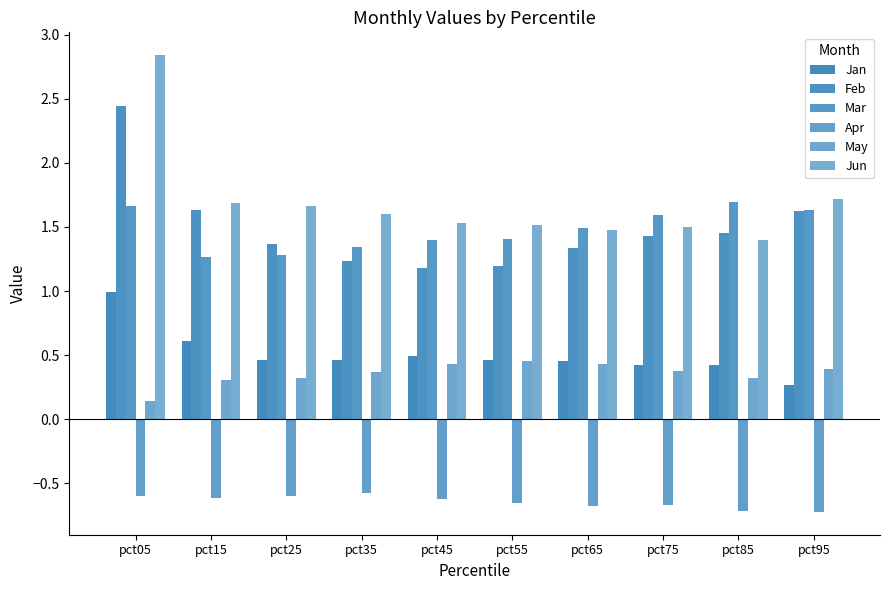

Is the value of Feb at pct65 greater than the value of May at pct95?

Yes